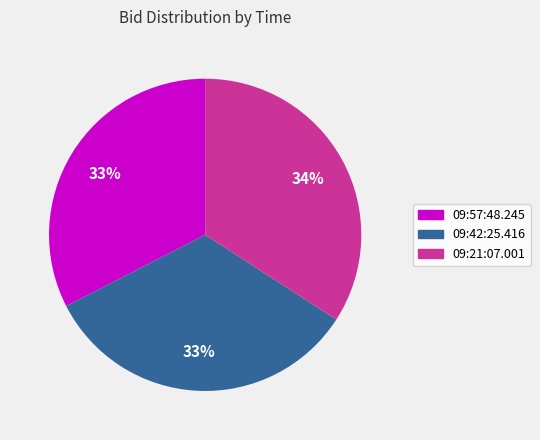

To the nearest percent, what is the average slice percentage?

33%